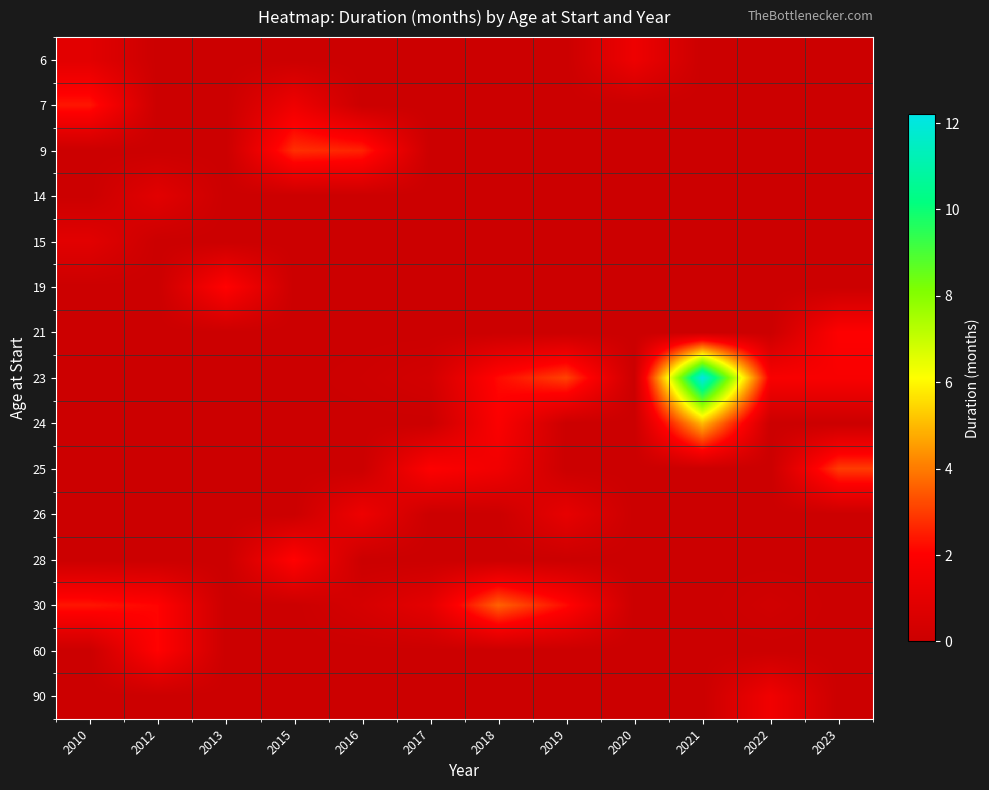

At which category does the chart reach its peak across all series?

2021